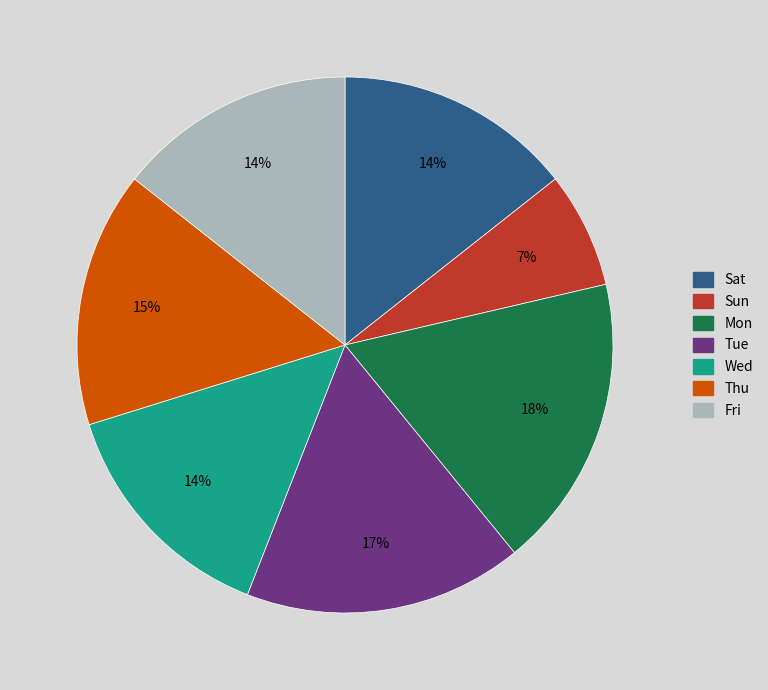

To the nearest percent, what is the difference between the largest and smallest slice percentages?

11%